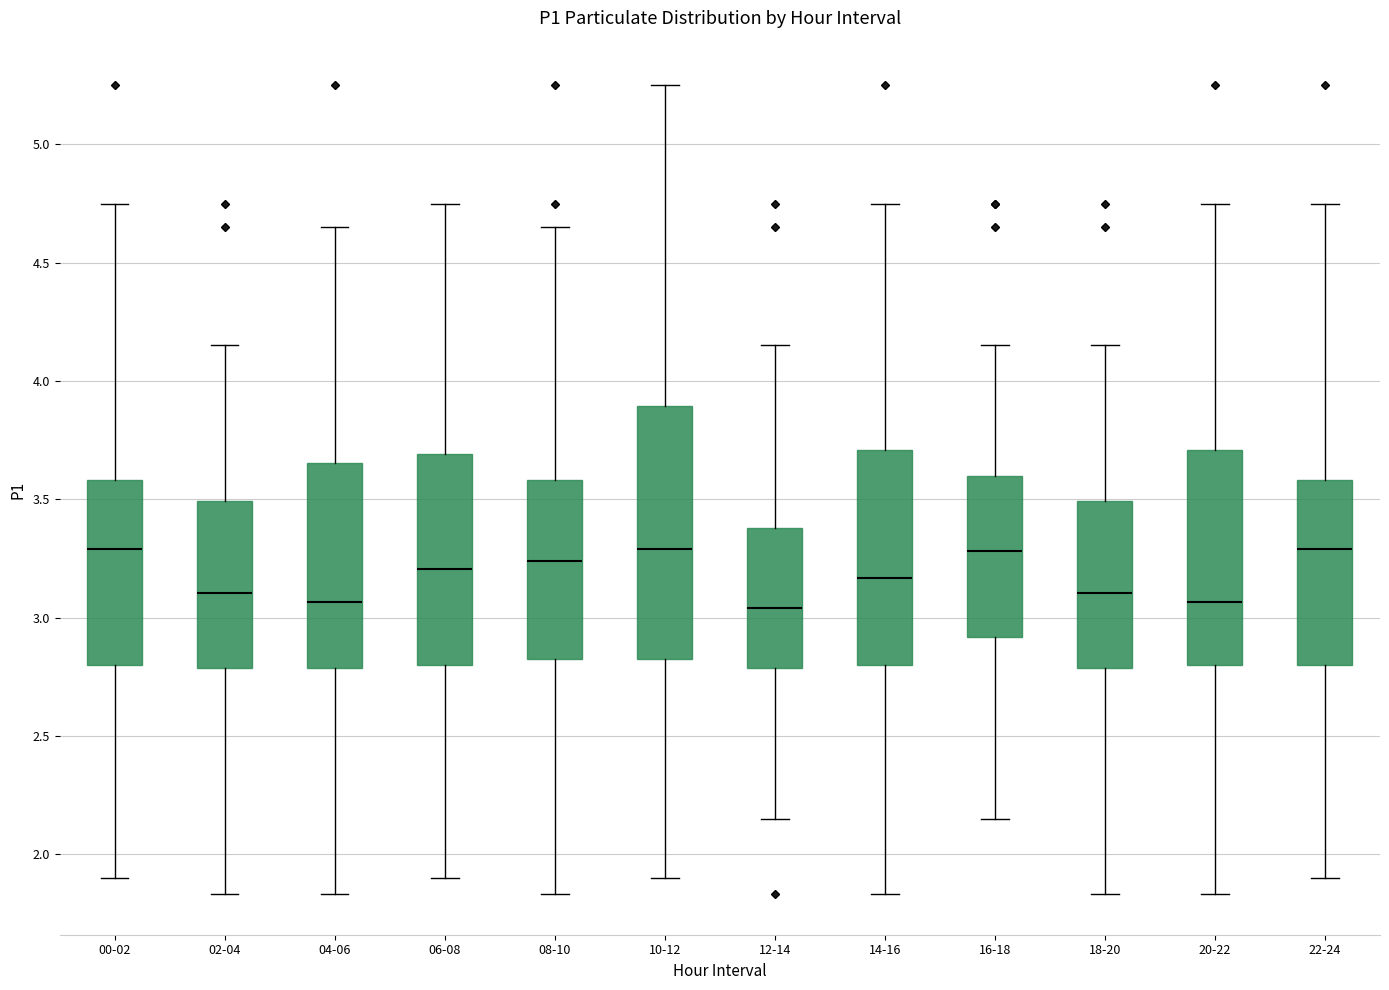

Reading left to right, transcribe this box plot: for each box, give where its median line is, the range the box spans, and where its two whiskers end, as read against the y-axis. The values are not printed on the chart, so give them approximately, as read against the axis.

00-02: median 3.30, box 2.80 to 3.60, whiskers 1.90 to 4.75
02-04: median 3.10, box 2.80 to 3.50, whiskers 1.85 to 4.15
04-06: median 3.05, box 2.80 to 3.65, whiskers 1.85 to 4.65
06-08: median 3.20, box 2.80 to 3.70, whiskers 1.90 to 4.75
08-10: median 3.25, box 2.85 to 3.60, whiskers 1.85 to 4.65
10-12: median 3.30, box 2.85 to 3.90, whiskers 1.90 to 5.25
12-14: median 3.05, box 2.80 to 3.40, whiskers 2.15 to 4.15
14-16: median 3.15, box 2.80 to 3.70, whiskers 1.85 to 4.75
16-18: median 3.30, box 2.90 to 3.60, whiskers 2.15 to 4.15
18-20: median 3.10, box 2.80 to 3.50, whiskers 1.85 to 4.15
20-22: median 3.05, box 2.80 to 3.70, whiskers 1.85 to 4.75
22-24: median 3.30, box 2.80 to 3.60, whiskers 1.90 to 4.75